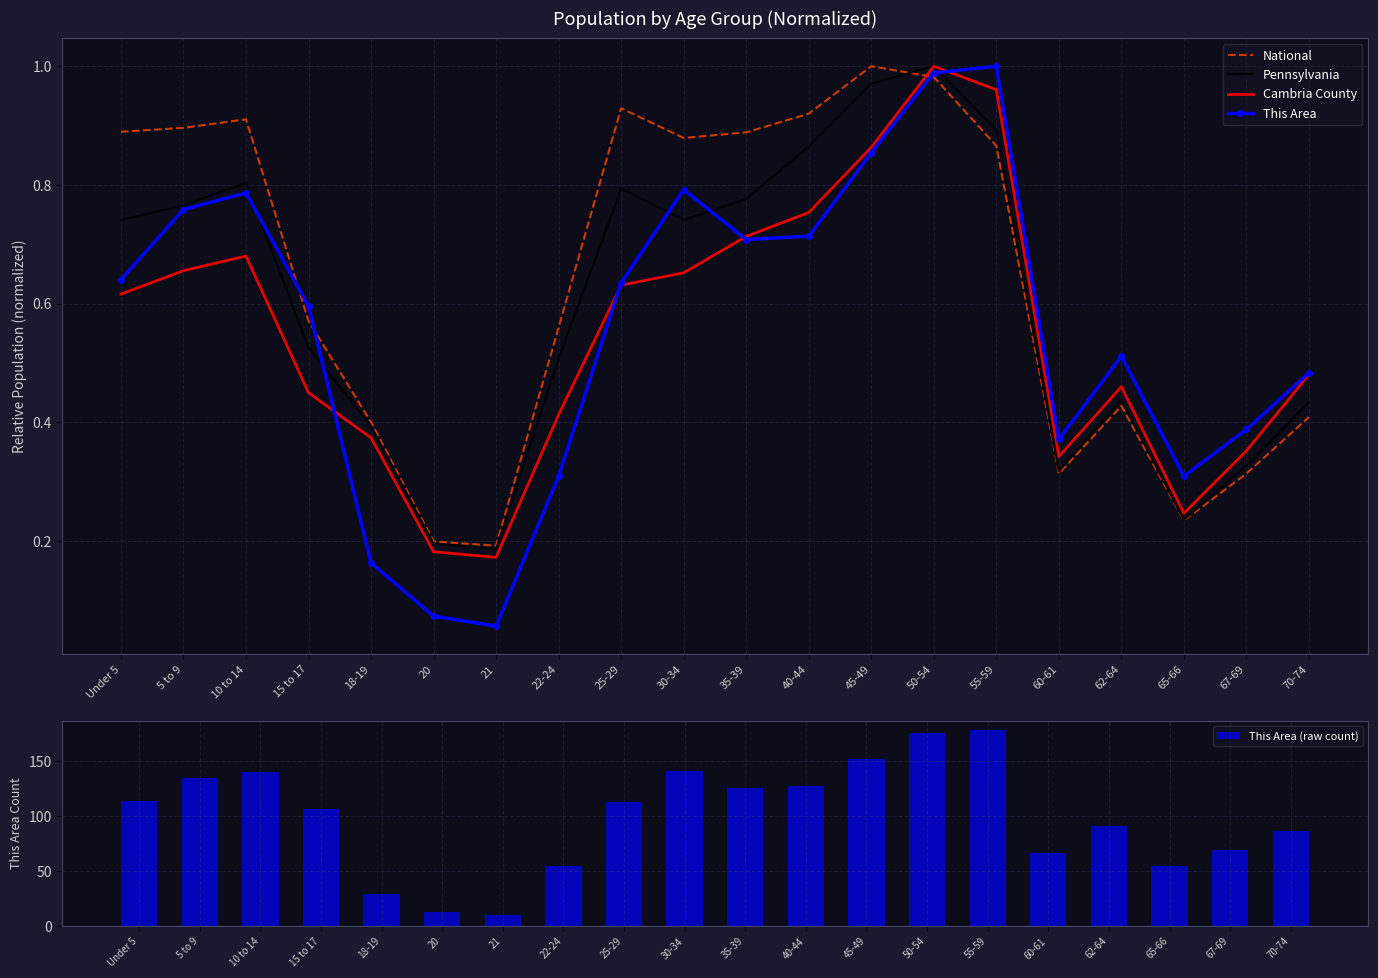

The value of This Area (raw count) at 30-34 is 88.4. True or false?

False